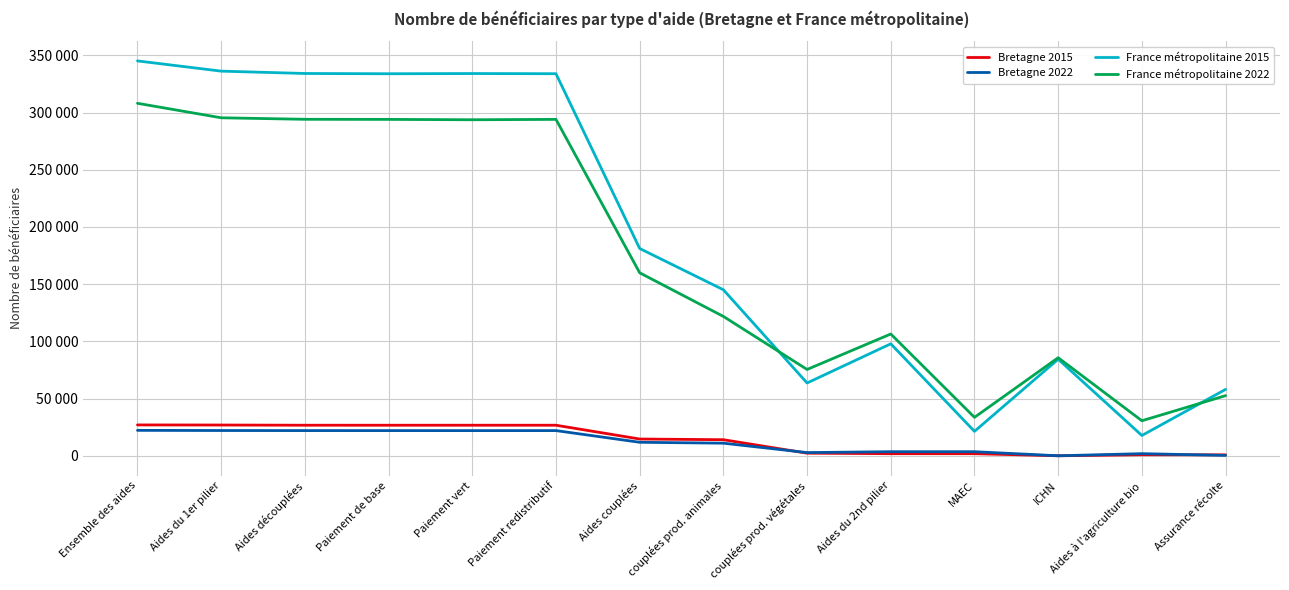

What are all the series names shown in the legend?

Bretagne 2015, Bretagne 2022, France métropolitaine 2015, France métropolitaine 2022